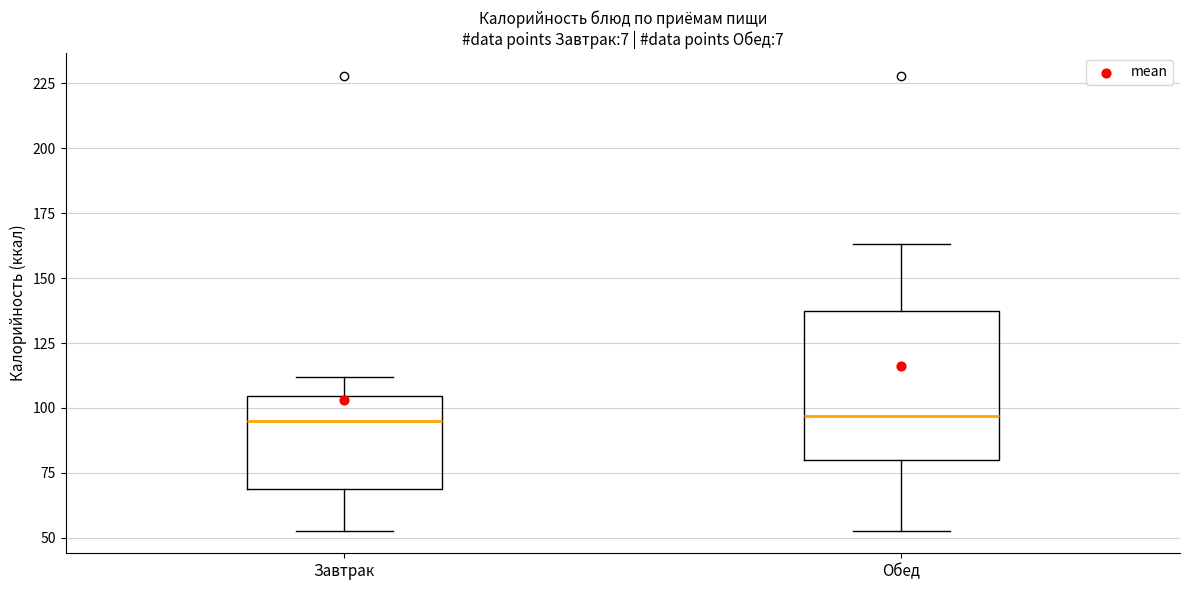

Reading left to right, read every box against the y-axis: the position of its median line, the range the box covers, and the ends of its whiskers. The values are not printed on the chart, so give them approximately, as read against the axis.

Завтрак: median 95, box 70 to 105, whiskers 55 to 110
Обед: median 95, box 80 to 140, whiskers 55 to 165